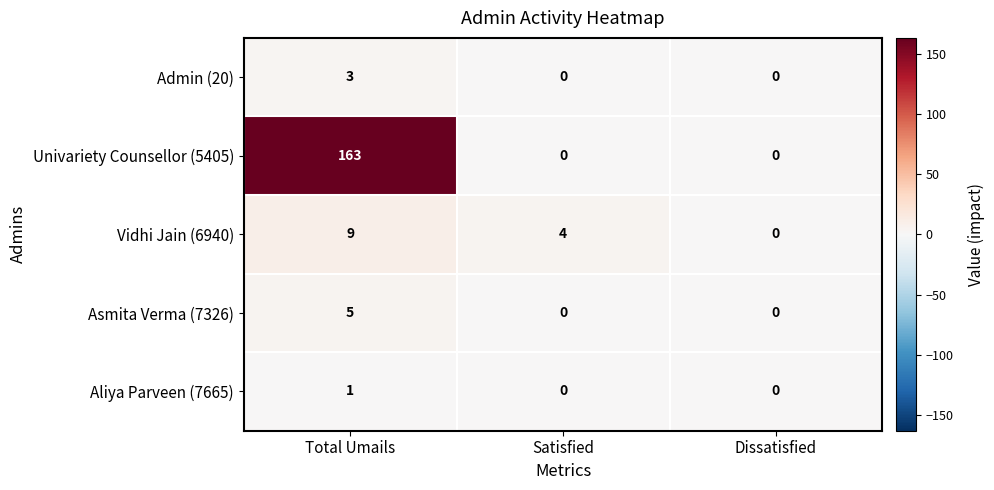

Reading right to left, what are all the values shown in this chart?

Admin (20): 0	0	3
Univariety Counsellor (5405): 0	0	163
Vidhi Jain (6940): 0	4	9
Asmita Verma (7326): 0	0	5
Aliya Parveen (7665): 0	0	1